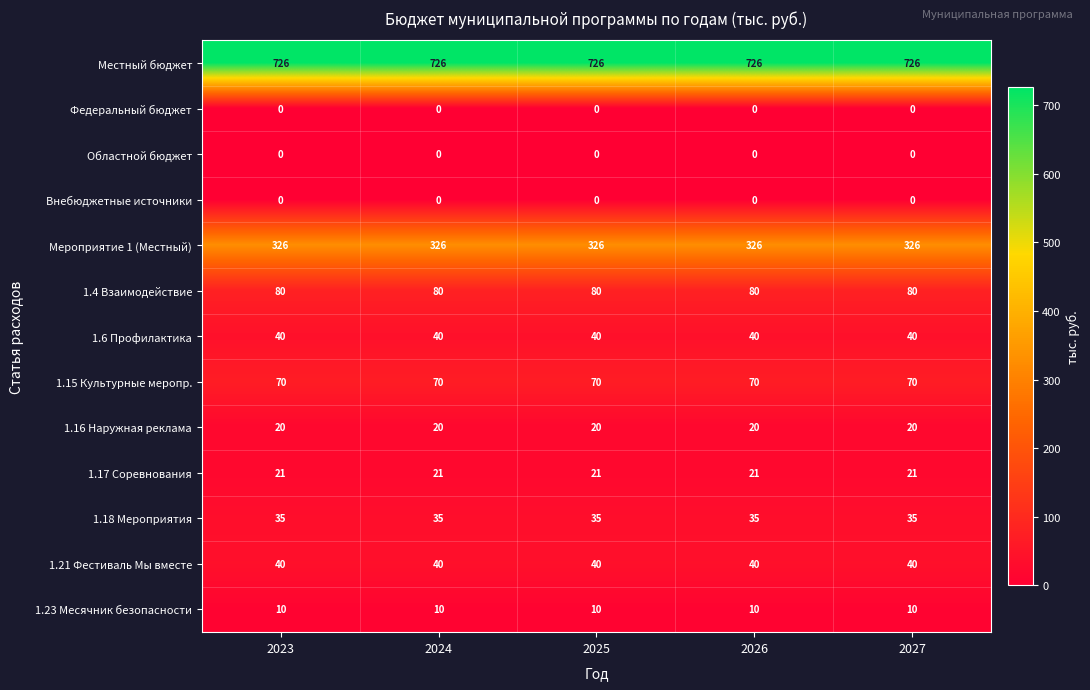

Which series has the largest total across all categories?

Местный бюджет